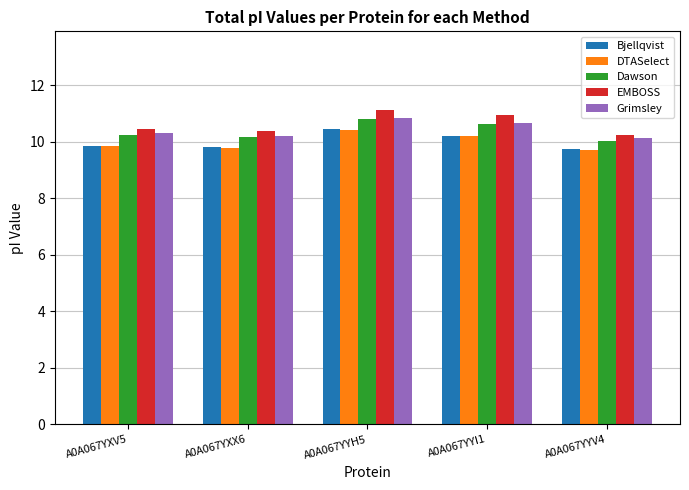

What position from the left is A0A067YYH5?

3